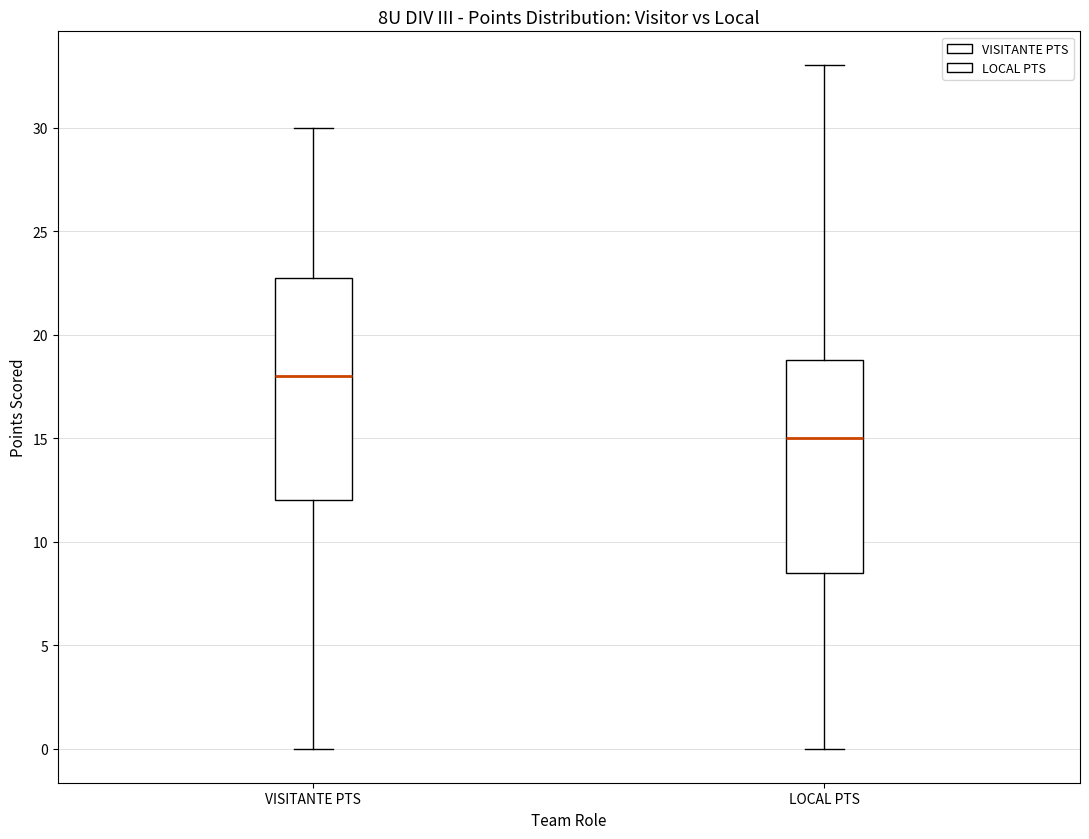

Reading left to right, read every box against the y-axis: the position of its median line, the range the box covers, and the ends of its whiskers. The values are not printed on the chart, so give them approximately, as read against the axis.

VISITANTE PTS: median 18.0, box 12.0 to 23.0, whiskers 0.0 to 30.0
LOCAL PTS: median 15.0, box 8.5 to 19.0, whiskers 0.0 to 33.0